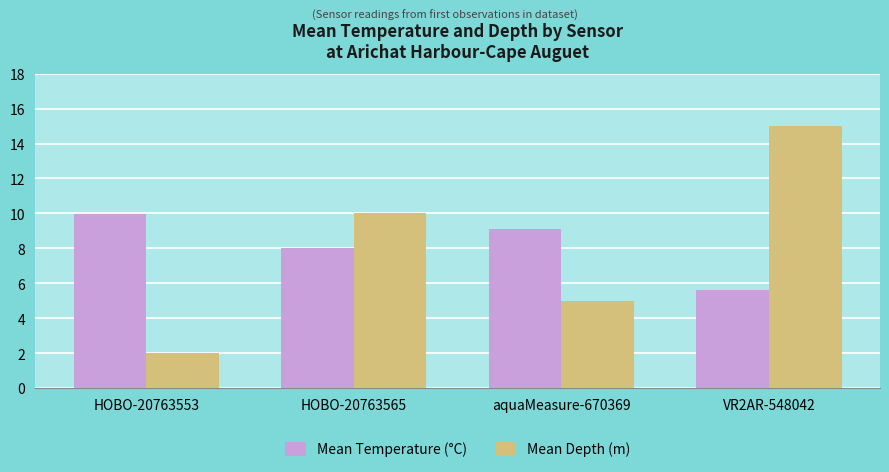

Rank the categories by Mean Depth (m) value from lowest to highest.

HOBO-20763553, aquaMeasure-670369, HOBO-20763565, VR2AR-548042